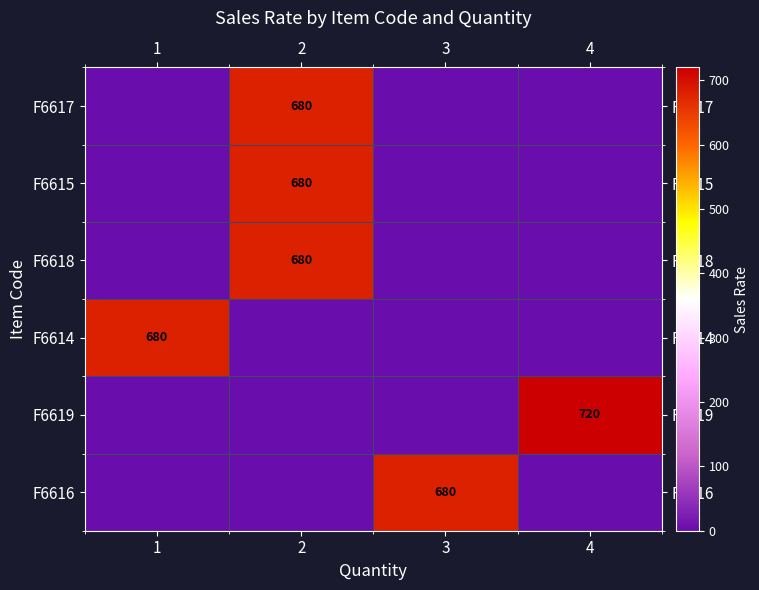

The value of F6615 at 2 is 301. True or false?

False